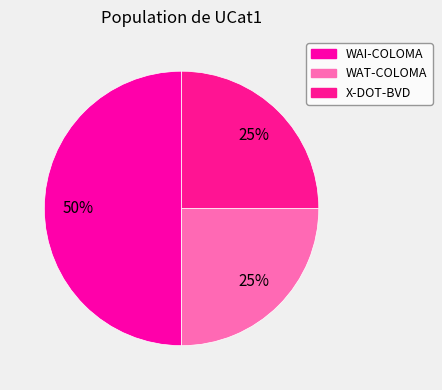

Does any single category account for the majority?

No